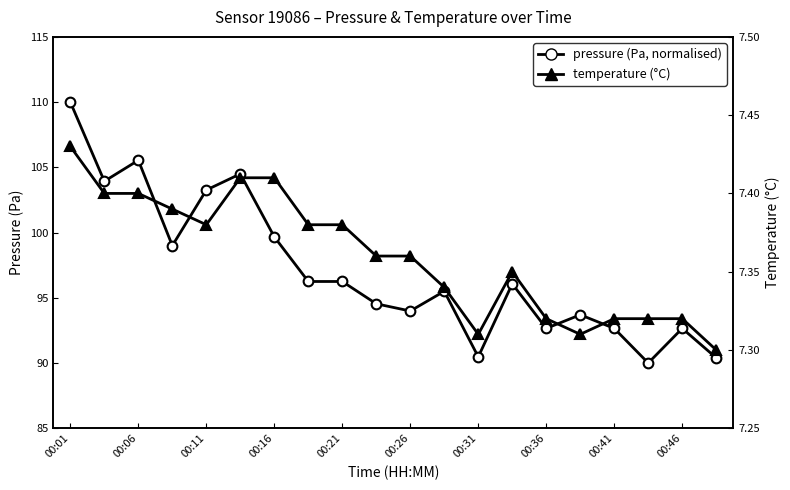

True or false: pressure (normalised) and temperature cross at least once.

False